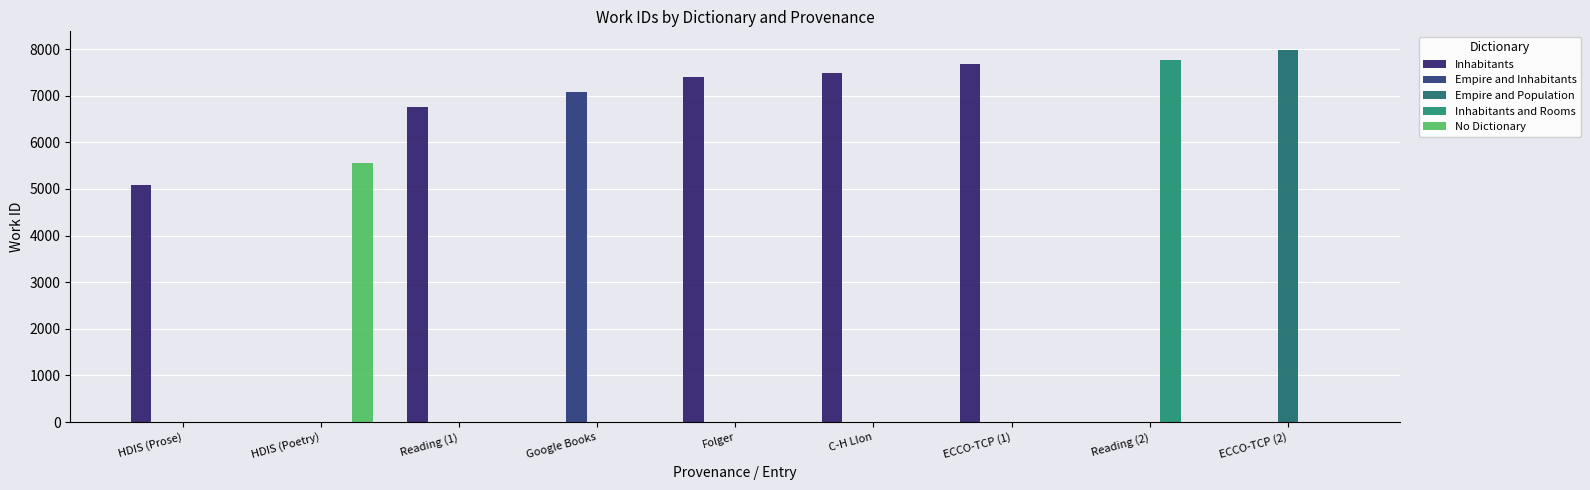

What are all the series names shown in the legend?

Inhabitants, Empire and Inhabitants, Empire and Population, Inhabitants and Rooms, No Dictionary